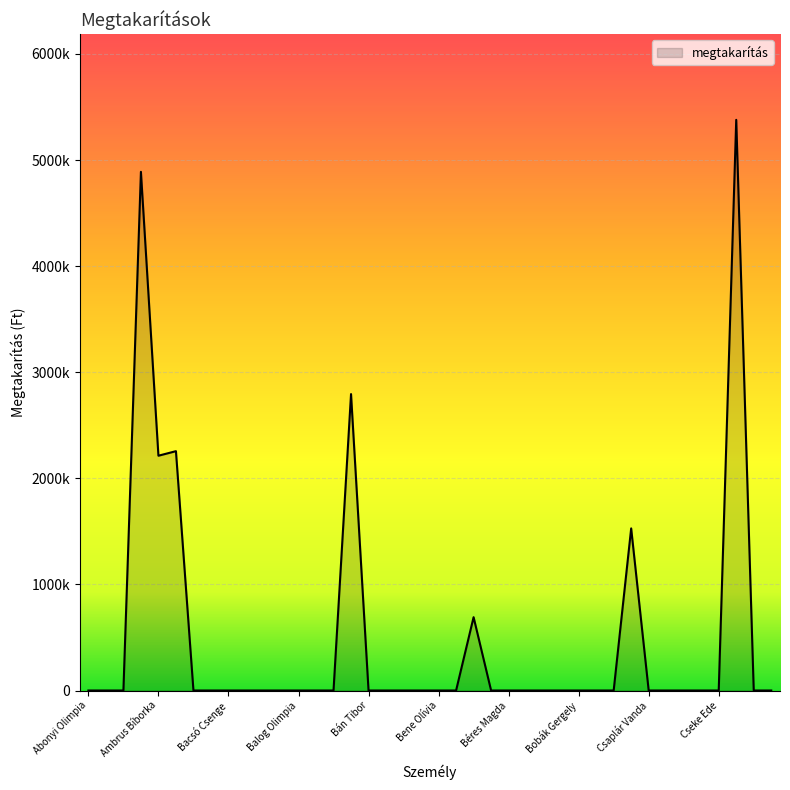

Reading left to right, list all the values displayed in this chart.

Abonyi Olimpia=0	Adorján Mihály=0	Adorján Szabrina=0	Agócs Norbert=4889000	Ambrus Bíborka=2213000	Angyal Katalin=2256000	Asolti Hermina=0	Ács Rozália=0	Bacsó Csenge=0	Bacsó Katalin=0	Bacsó Tas=0	Balog Nándor=0	Balog Olimpia=0	Baranyai Huba=0	Bartos Bence=0	Bartos Szilvia=2794000	Bán Tibor=0	Beke Barbara=0	Beke Matild=0	Bene Ábrahám=0	Bene Olívia=0	Berkes Szilárd=0	Bertók Péter=691000	Béres Félix=0	Béres Magda=0	Bihari Tünde=0	Blaskó László=0	Blaskó Teréz=0	Bobák Gergely=0	Bodrogi Ákos=0	Boros Anita=0	Bódi Valéria=1528000	Csaplár Vanda=0	Csáki Gergely=0	Csányi Arika=0	Cseh Móricz=0	Cseke Ede=0	Csiszár Stefánia=5379000	Csontos Hajnalka=0	Csorba István=0